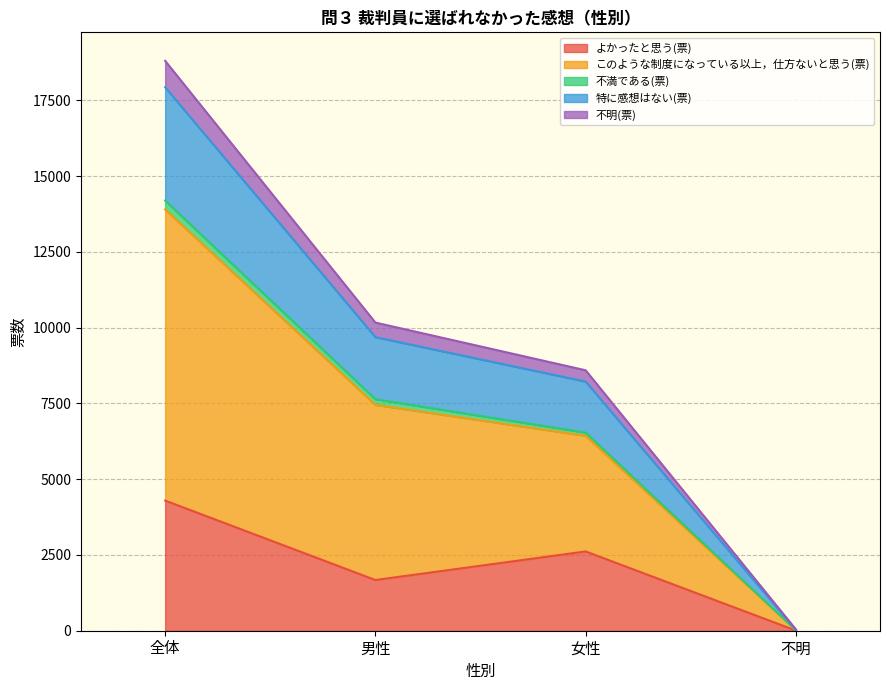

What is the minimum value for 不満である(票)?

25